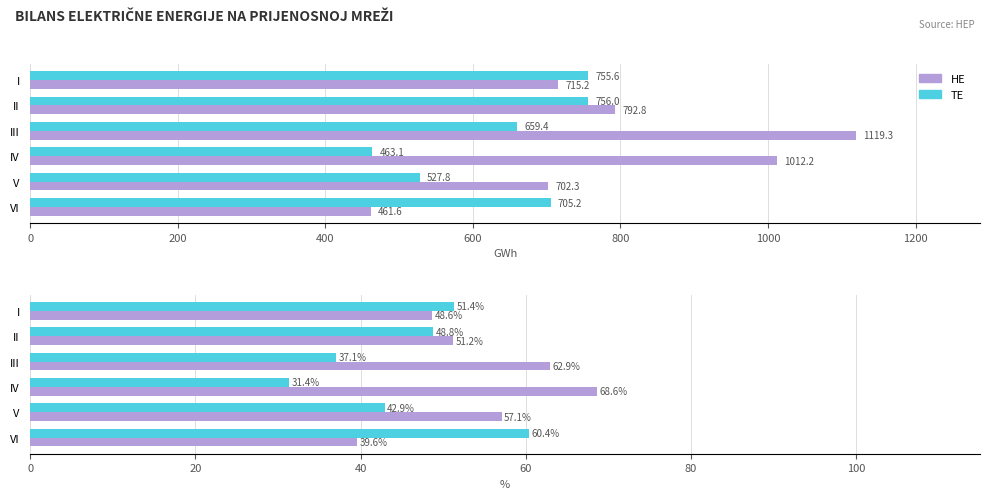

Which has a higher value, I or V?

V